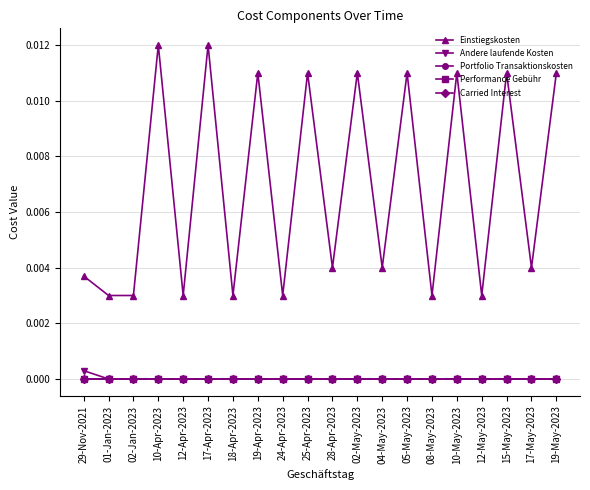

True or false: Andere laufende Kosten has more than 2 interior local peaks.

False